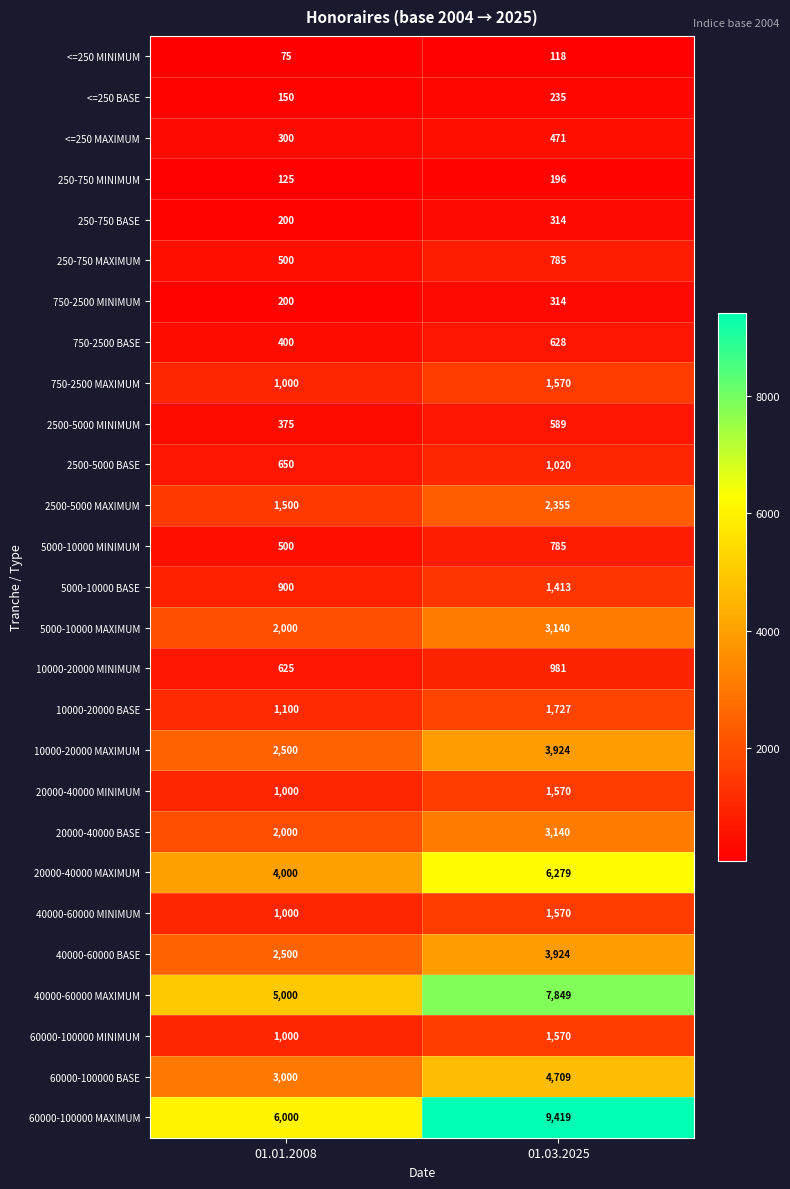

What is the difference between the highest and lowest values at 01.03.2025?

9301